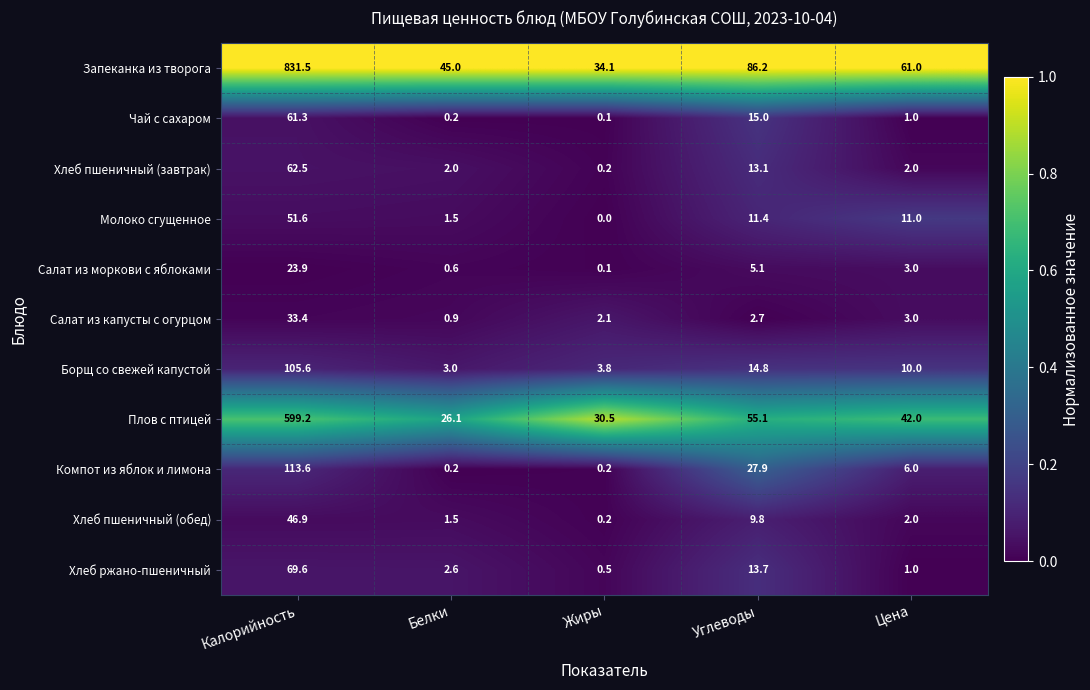

What is the difference between the Плов с птицей values at Калорийность and Цена?

557.2